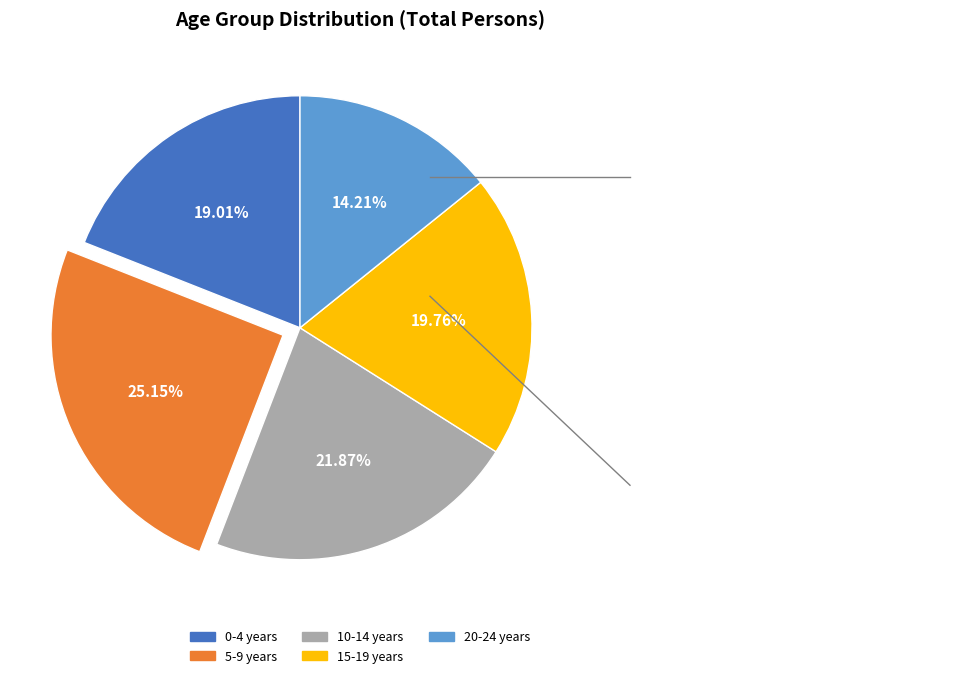

To the nearest percent, what is the difference between the 15-19 years and 20-24 years slice percentages?

6%